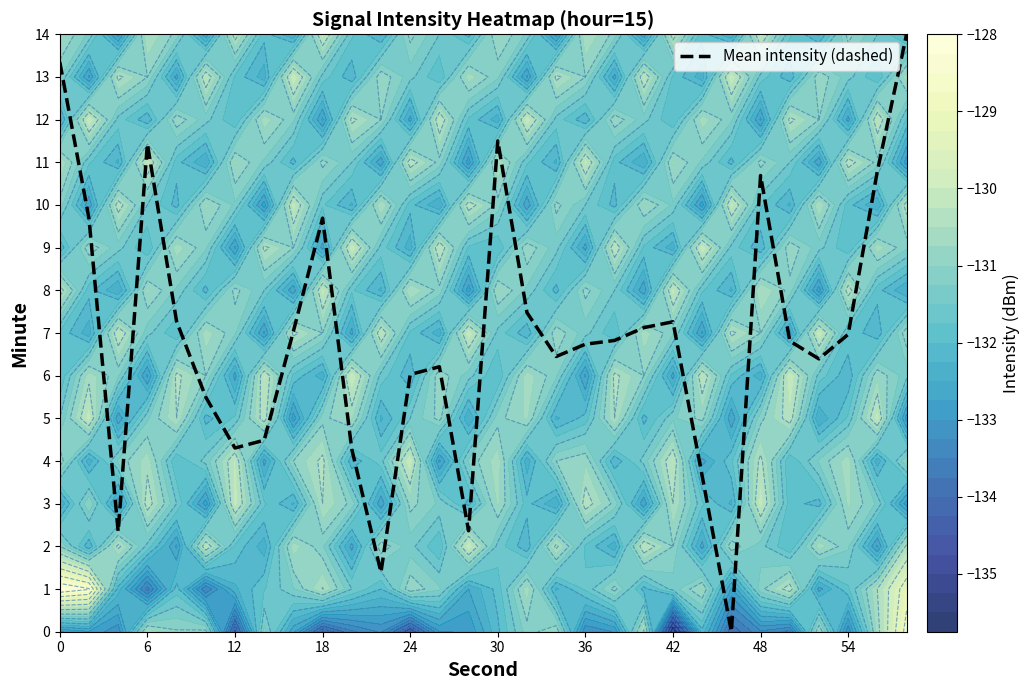

True or false: Mean intensity (dashed) has a value of 6.0 at 24.

True